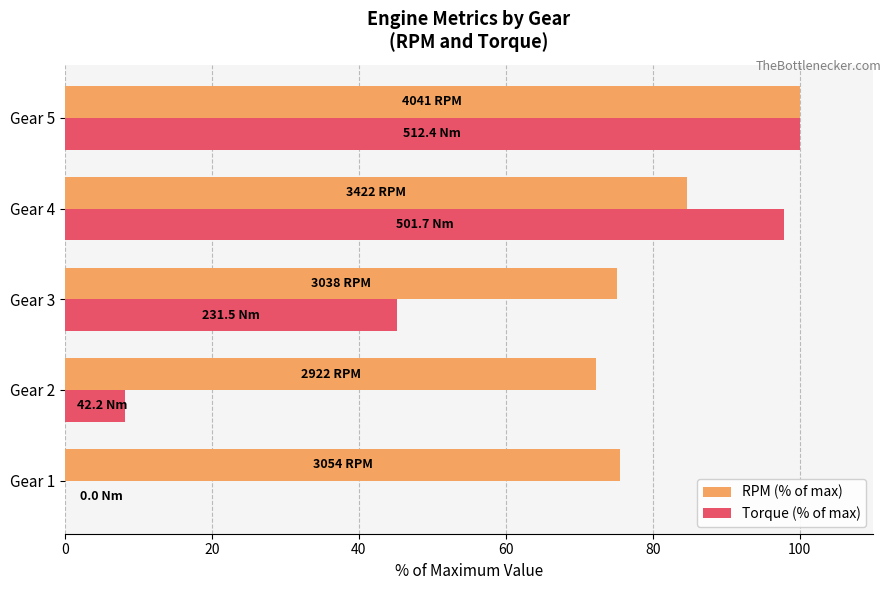

How many positive values does the Torque (% of max) series have?

4